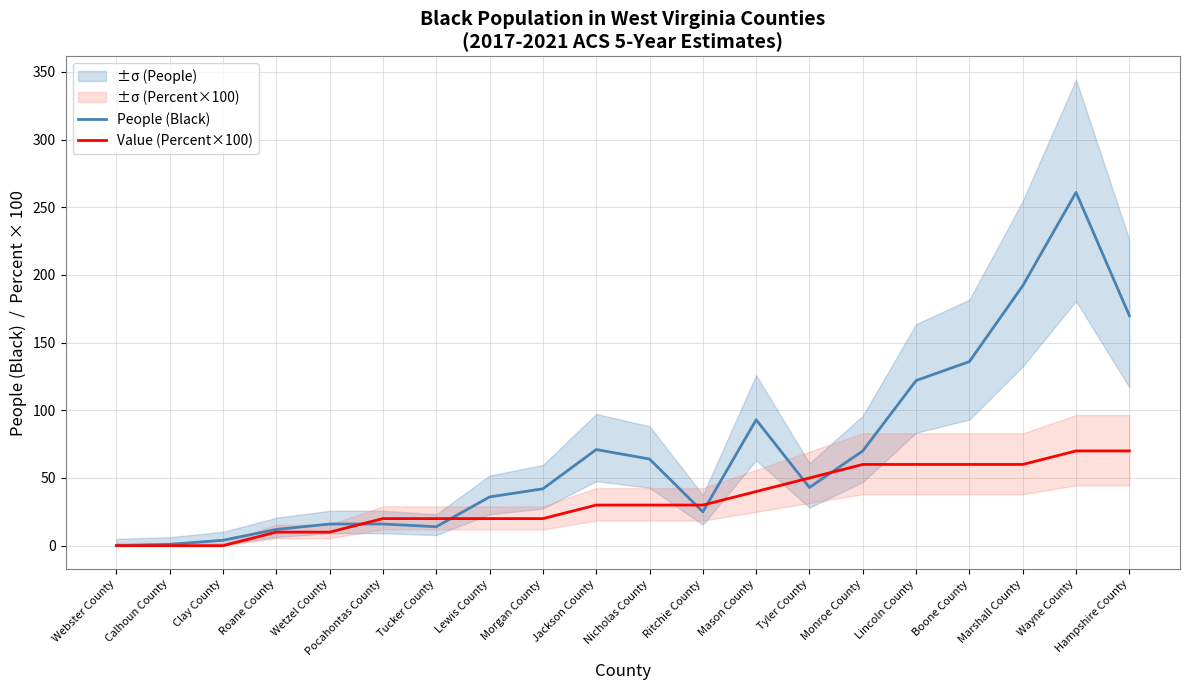

The Value (Percent×100) series shows 60 at Lincoln County. True or false?

True